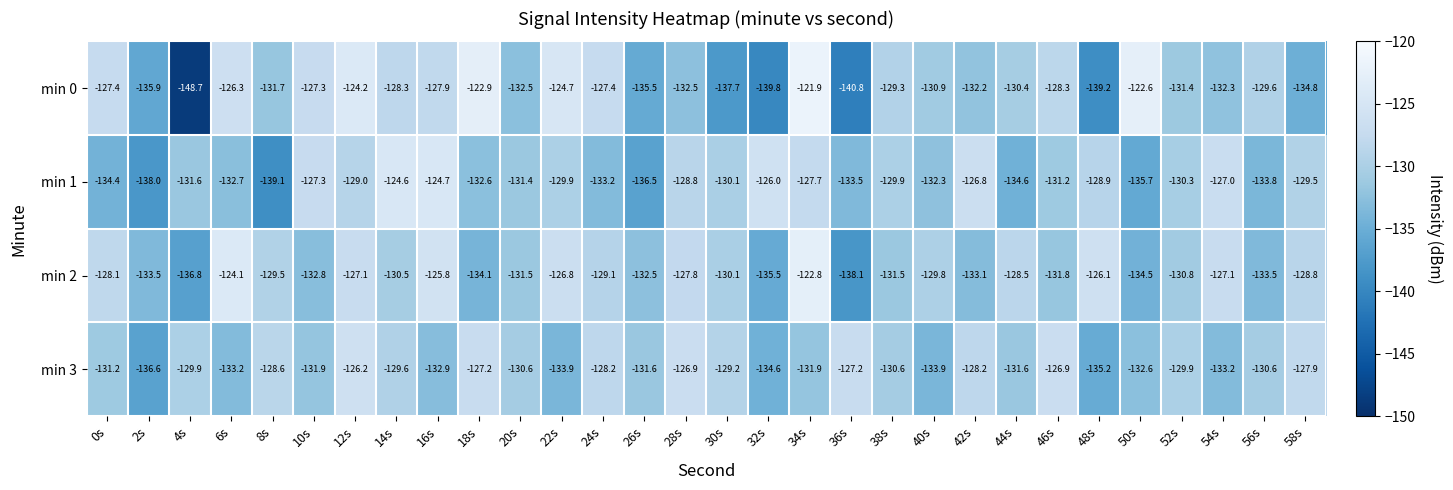

What is the total value across all series at 46s?

-518.2